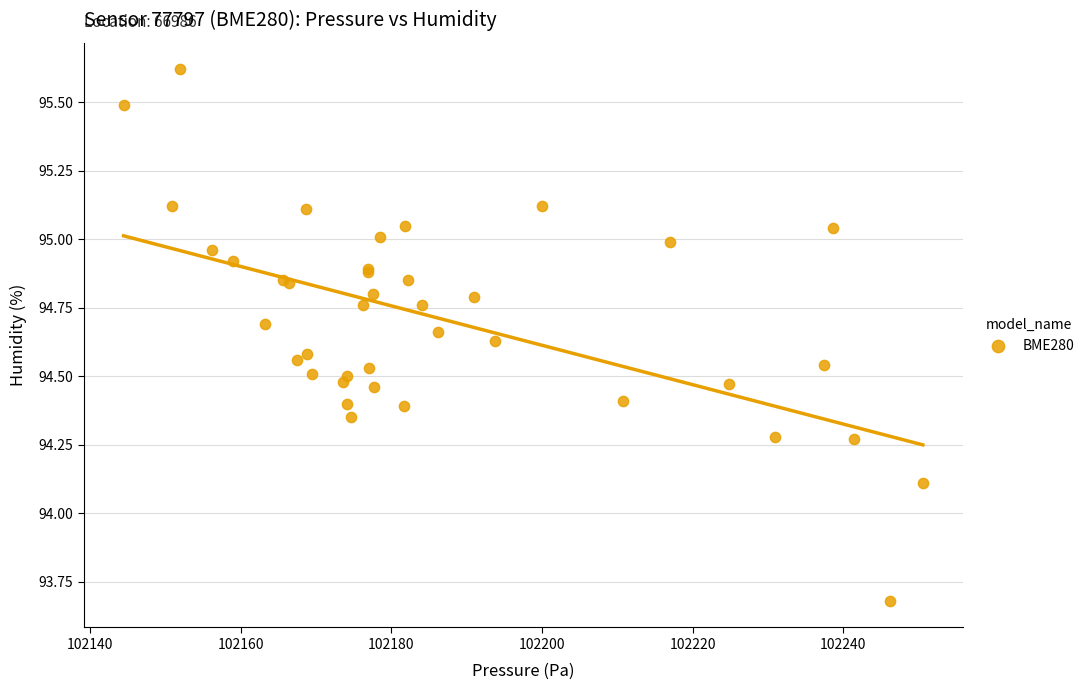

What Y value in the scatter plot is closest to 94?

94.1